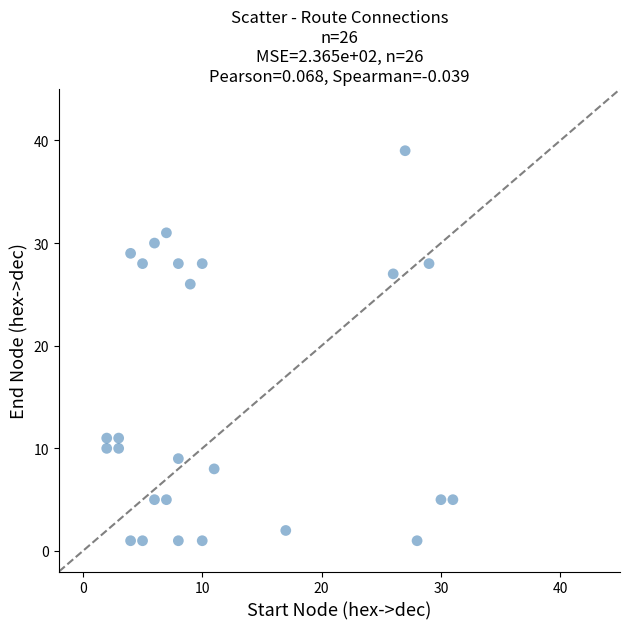

What is the range of Y values (max minus min)?

38